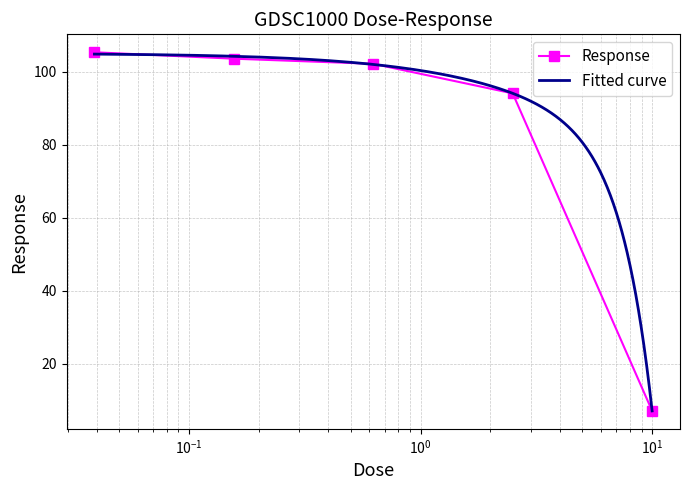

True or false: Response has more than 2 points higher than both neighbors.

False